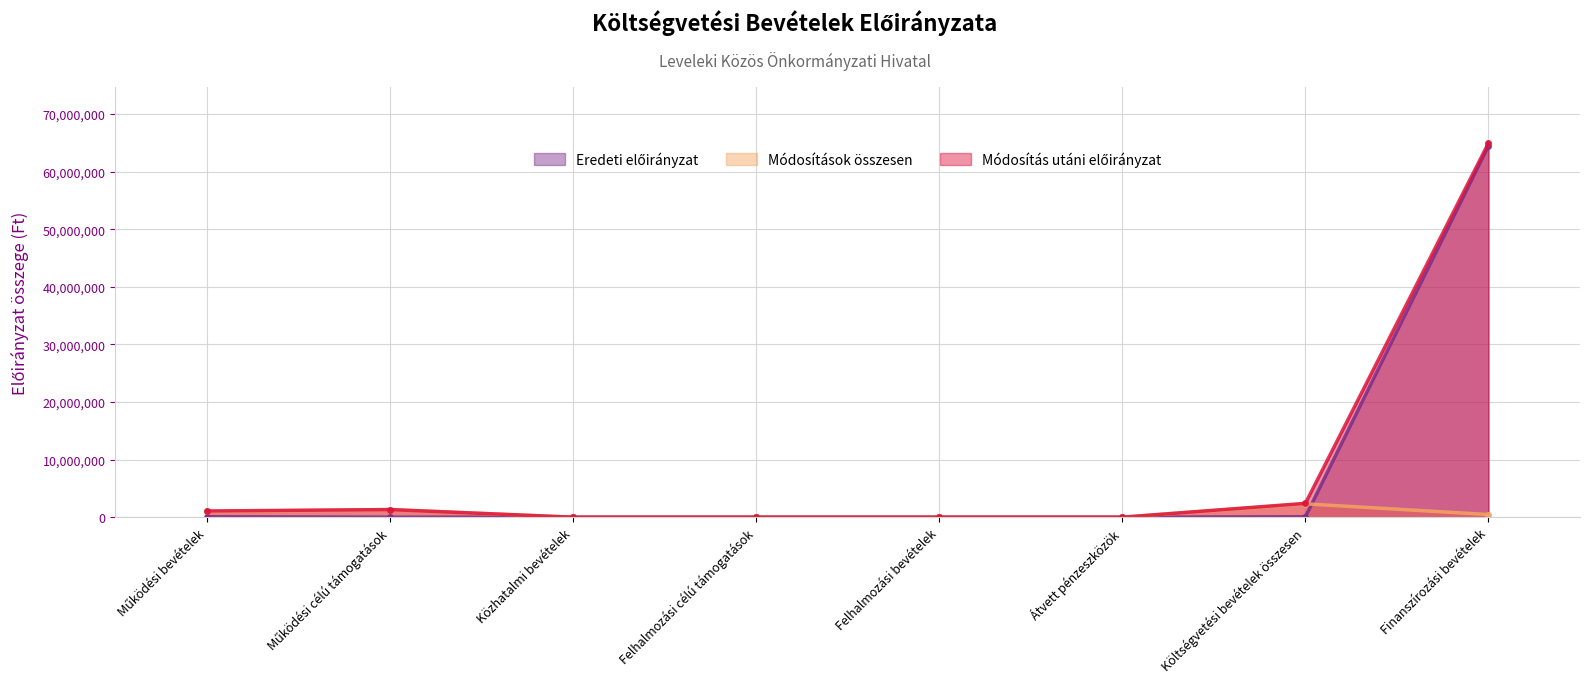

At which label does Módosítások összesen reach its peak?

Költségvetési bevételek összesen